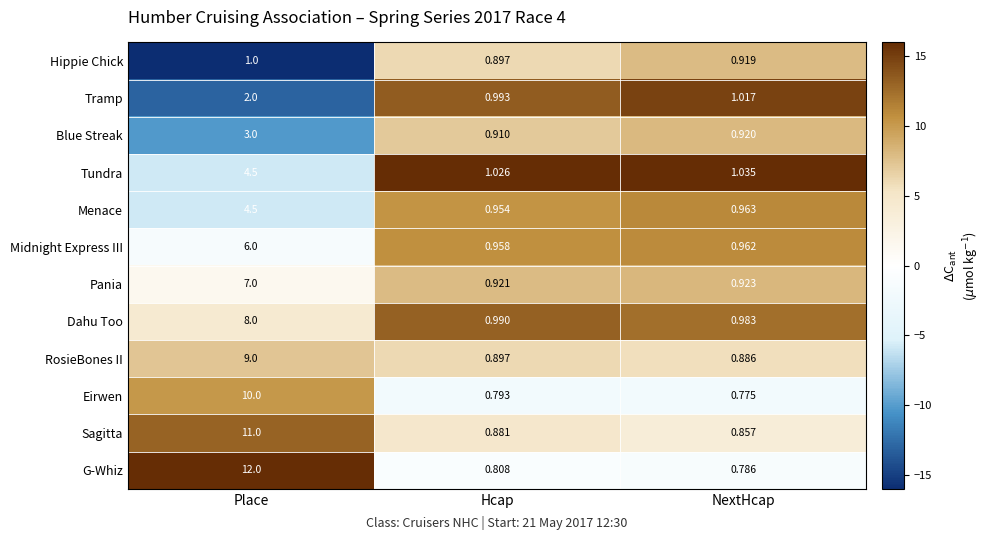

At which category does the chart reach its minimum across all series?

NextHcap